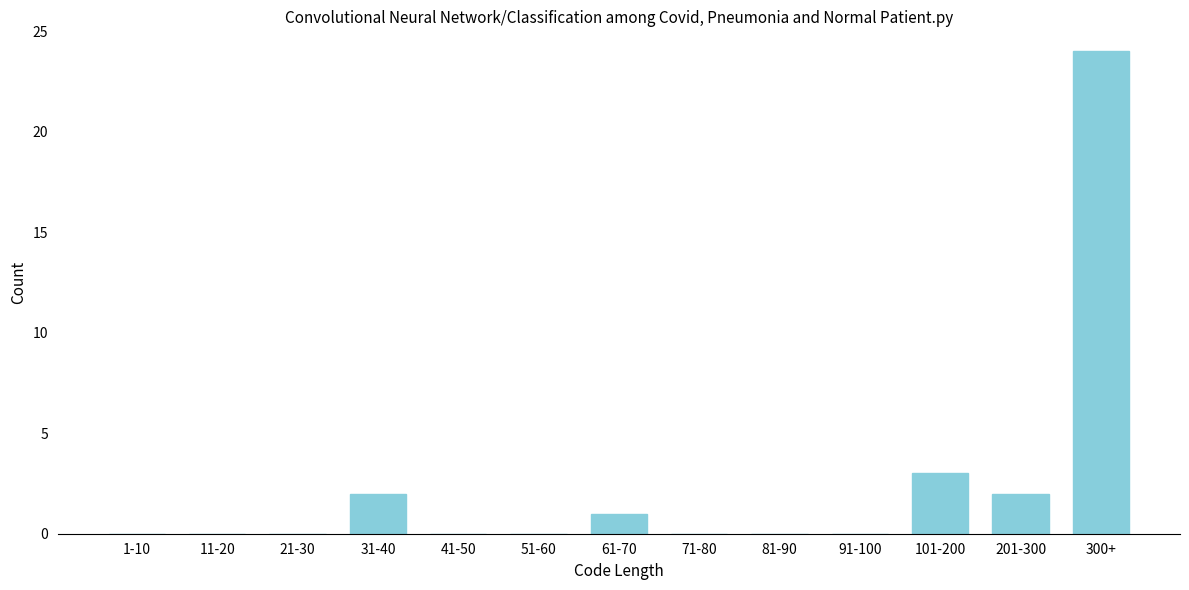

Reading right to left, what are all the values shown in this chart?

300+=24	201-300=2	101-200=3	91-100=0	81-90=0	71-80=0	61-70=1	51-60=0	41-50=0	31-40=2	21-30=0	11-20=0	1-10=0